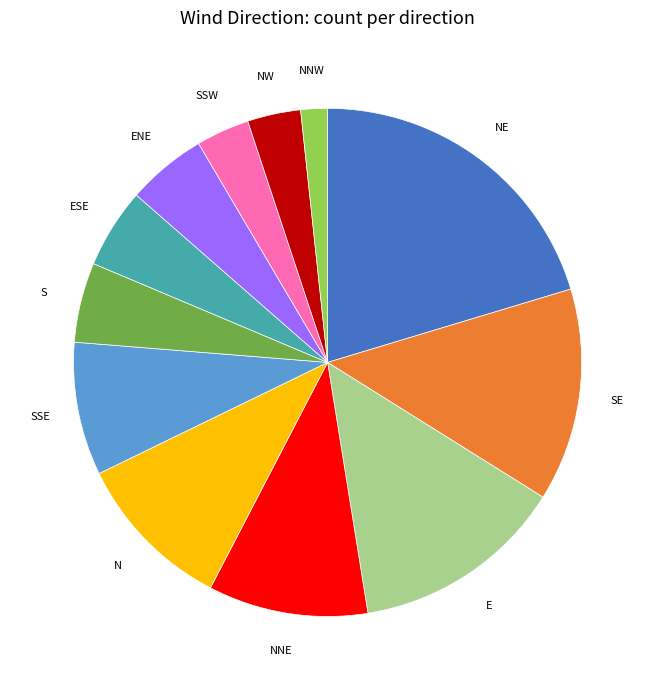

Which category has the biggest portion of the pie?

NE